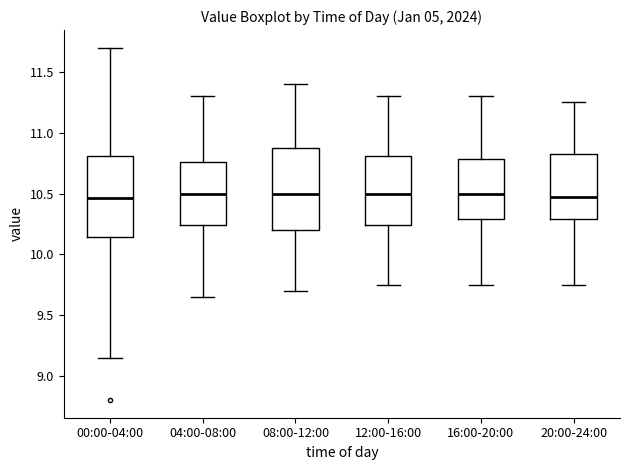

Where does the median line of the box for 00:00-04:00 sit on the y-axis? The values are not printed on the chart, so give them approximately, as read against the axis.

10.45